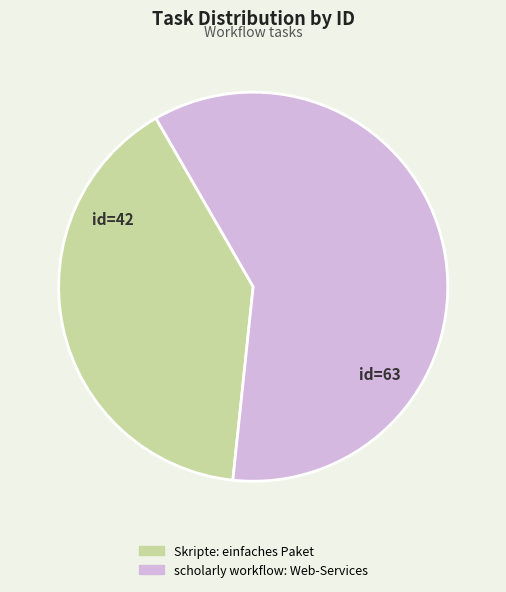

True or false: Skripte: einfaches Paket accounts for 40% of the total.

True